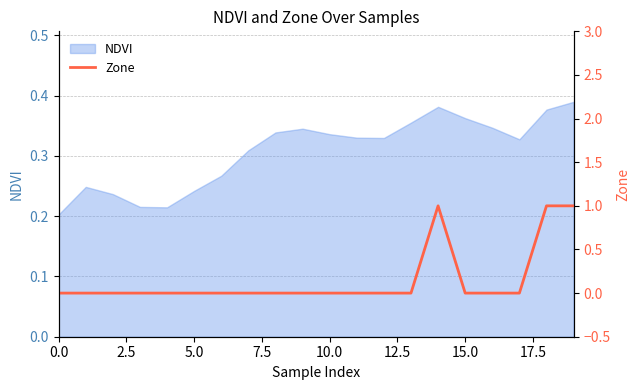

What is the sum of all values?

3